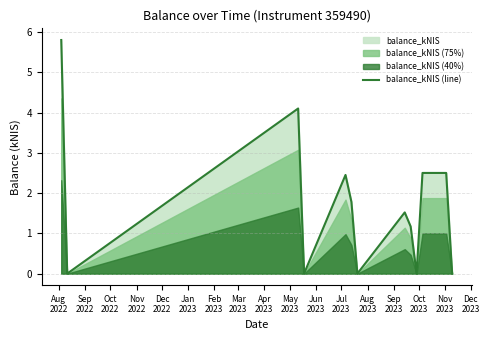

What is the highest value of the balance_kNIS (line) series?

5.8